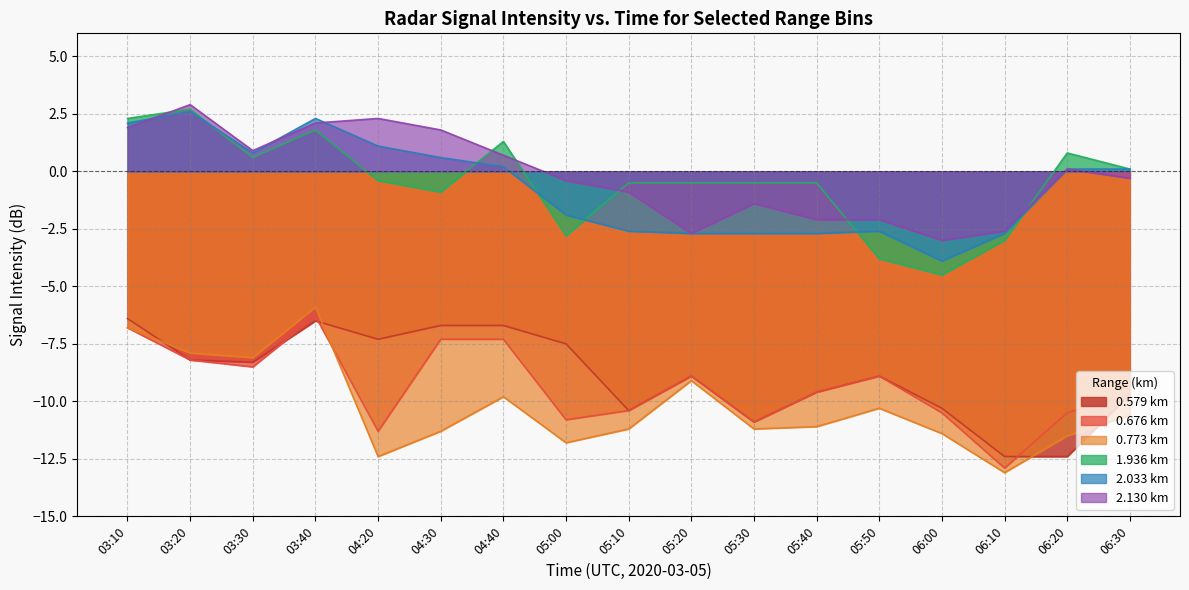

What is the greatest value displayed?

2.9